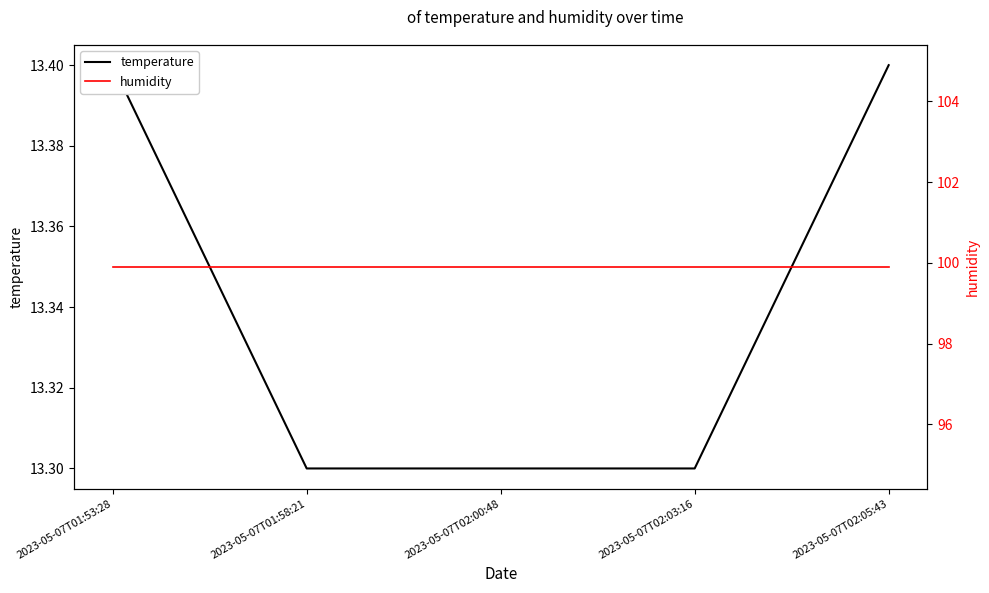

Does the chart display data point markers on the line(s)?

No